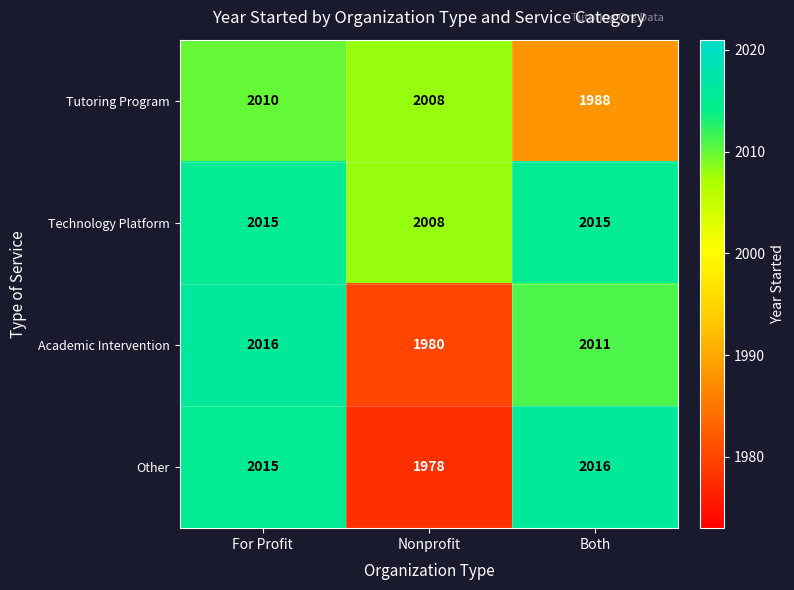

What is the sum of the Tutoring Program values at For Profit and Nonprofit?

4018